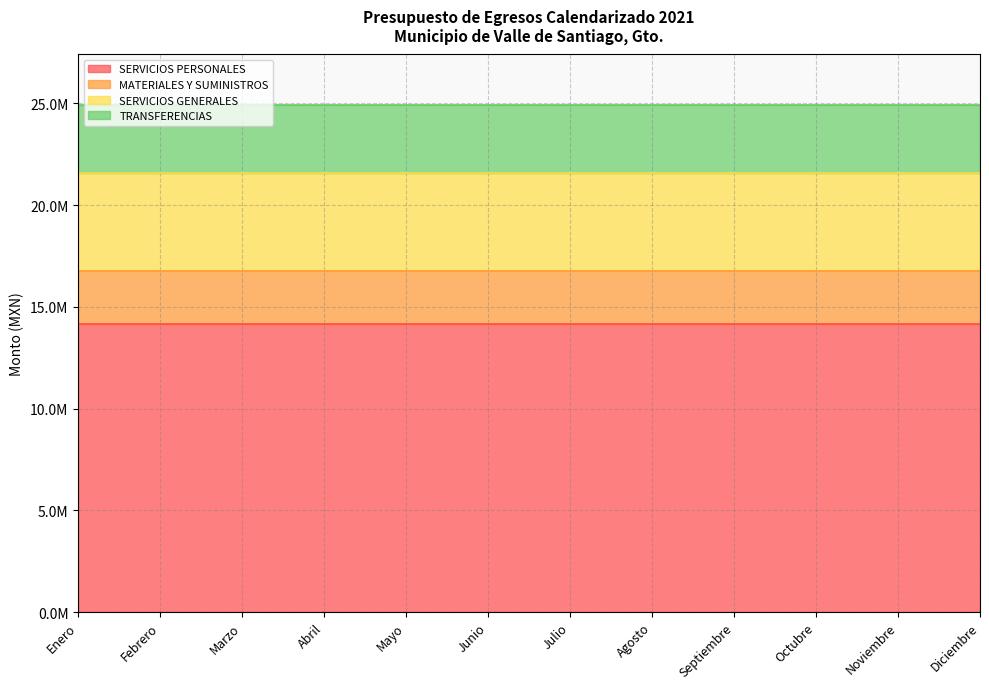

True or false: SERVICIOS PERSONALES and MATERIALES Y SUMINISTROS intersect in this chart.

False